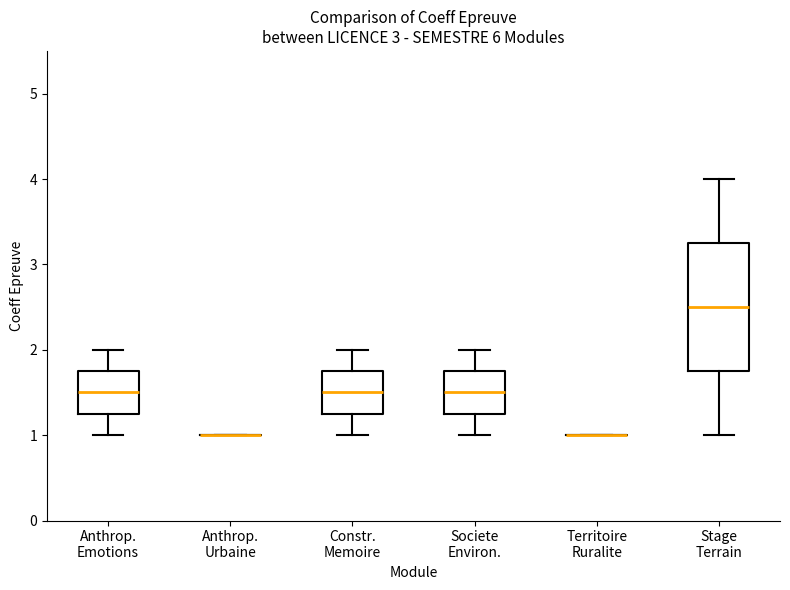

Reading left to right, read every box against the y-axis: the position of its median line, the range the box covers, and the ends of its whiskers. The values are not printed on the chart, so give them approximately, as read against the axis.

Anthrop. Emotions: median 1.5, box 1.3 to 1.8, whiskers 1.0 to 2.0
Anthrop. Urbaine: box collapsed to a line at 1.0, whiskers 1.0 to 1.0
Constr. Memoire: median 1.5, box 1.3 to 1.8, whiskers 1.0 to 2.0
Societe Environ.: median 1.5, box 1.3 to 1.8, whiskers 1.0 to 2.0
Territoire Ruralite: box collapsed to a line at 1.0, whiskers 1.0 to 1.0
Stage Terrain: median 2.5, box 1.8 to 3.3, whiskers 1.0 to 4.0